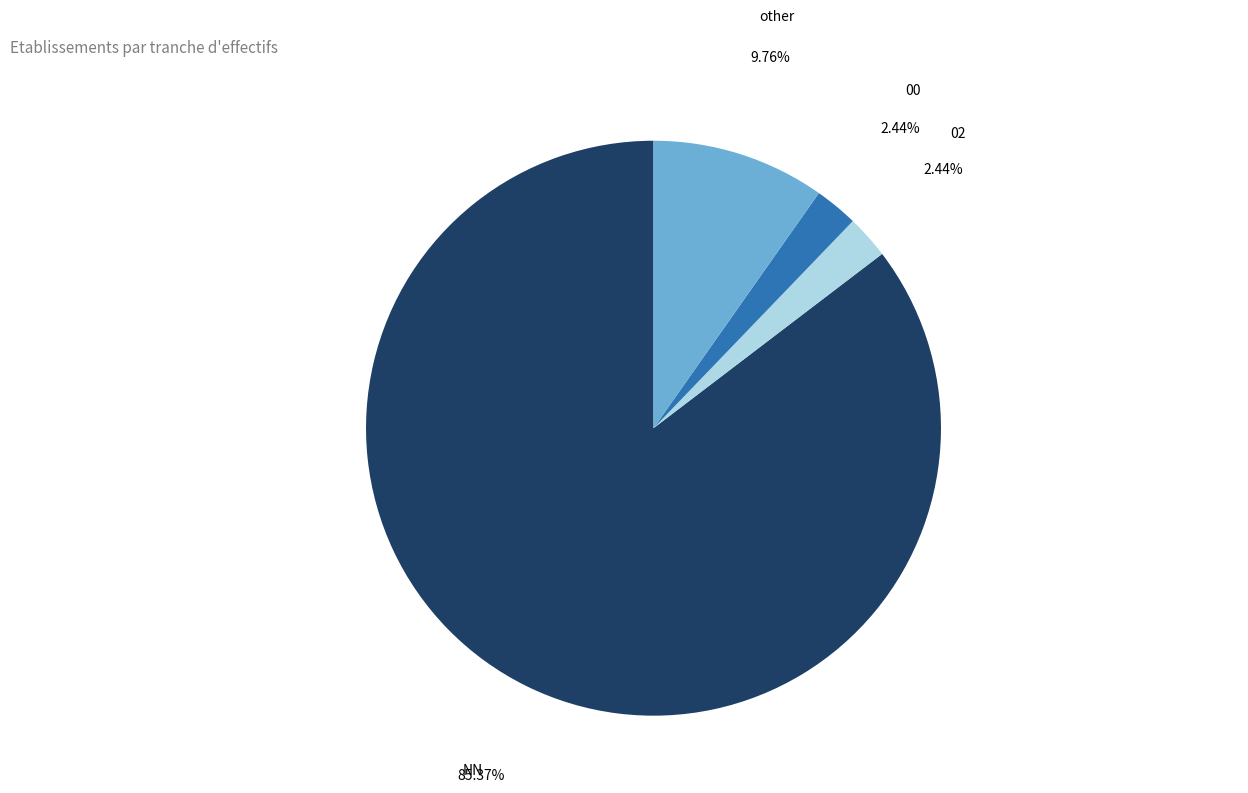

Which slice is the largest?

NN